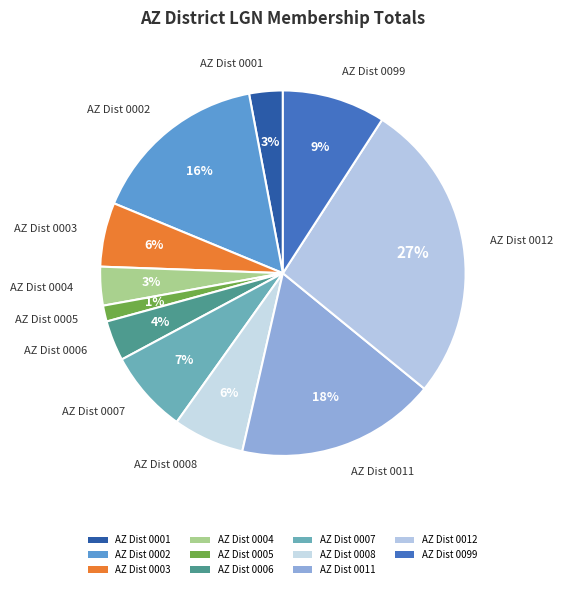

The AZ Dist 0008 slice represents 13% of the pie. True or false?

False